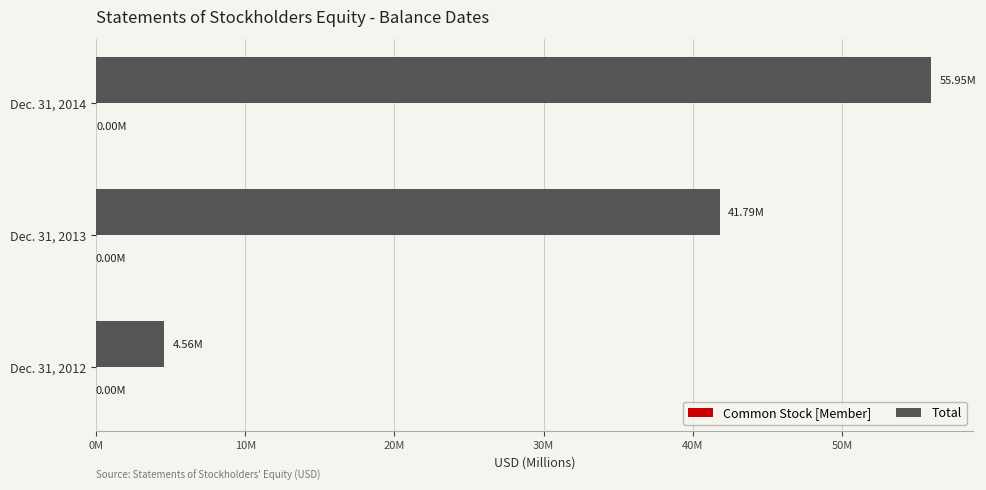

How many data points does each series have?

3